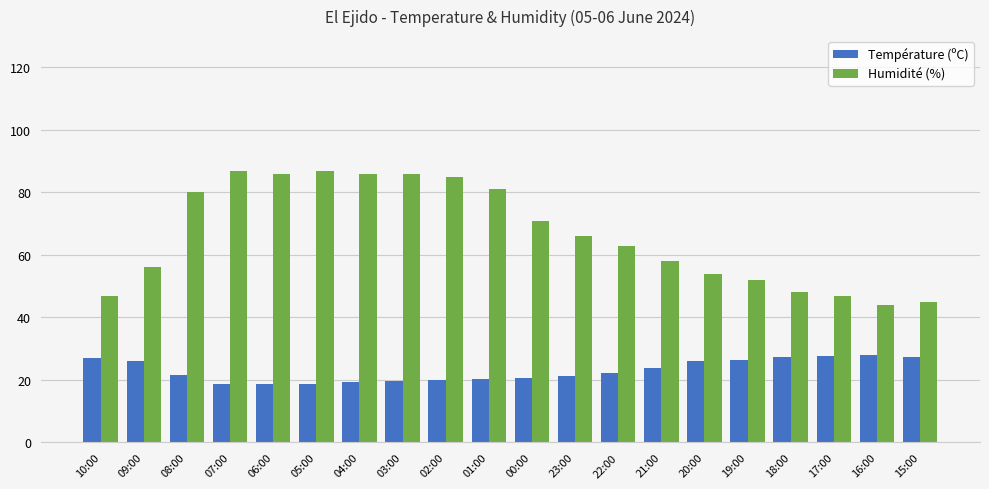

Is the value of Humidité (%) at 06:00 greater than the value of Température (ºC) at 17:00?

Yes